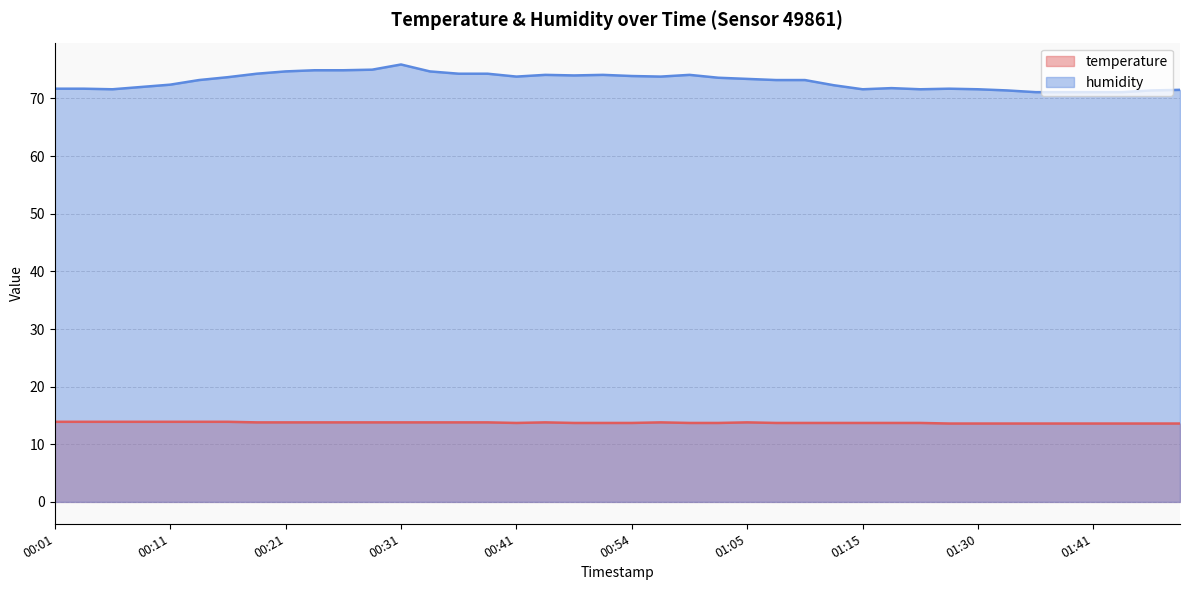

True or false: humidity and temperature intersect in this chart.

False